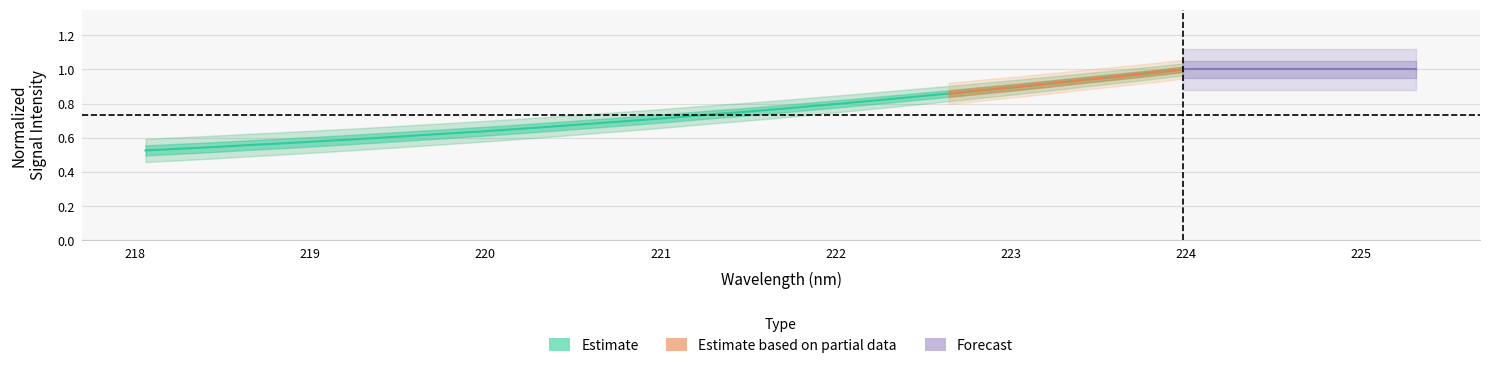

Is it true that the value at 12 is 0.9?

False